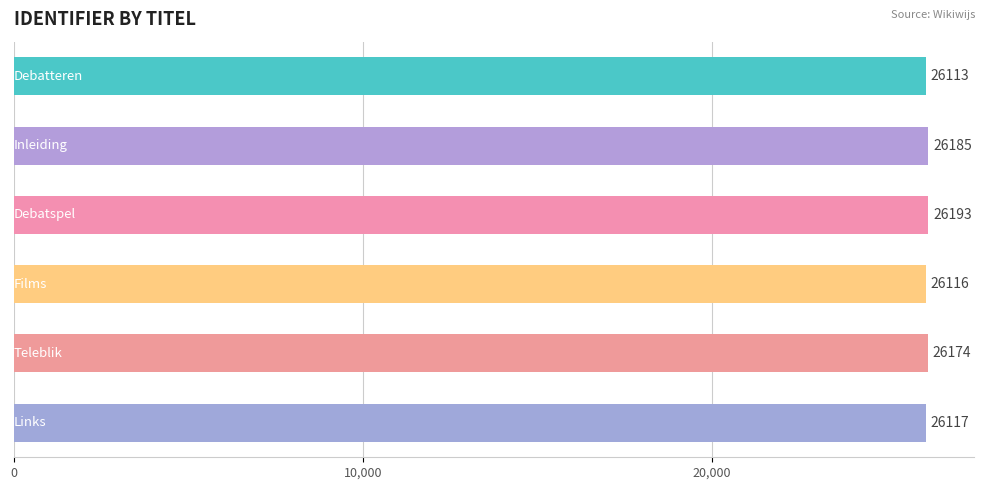

What is the average value?

26150